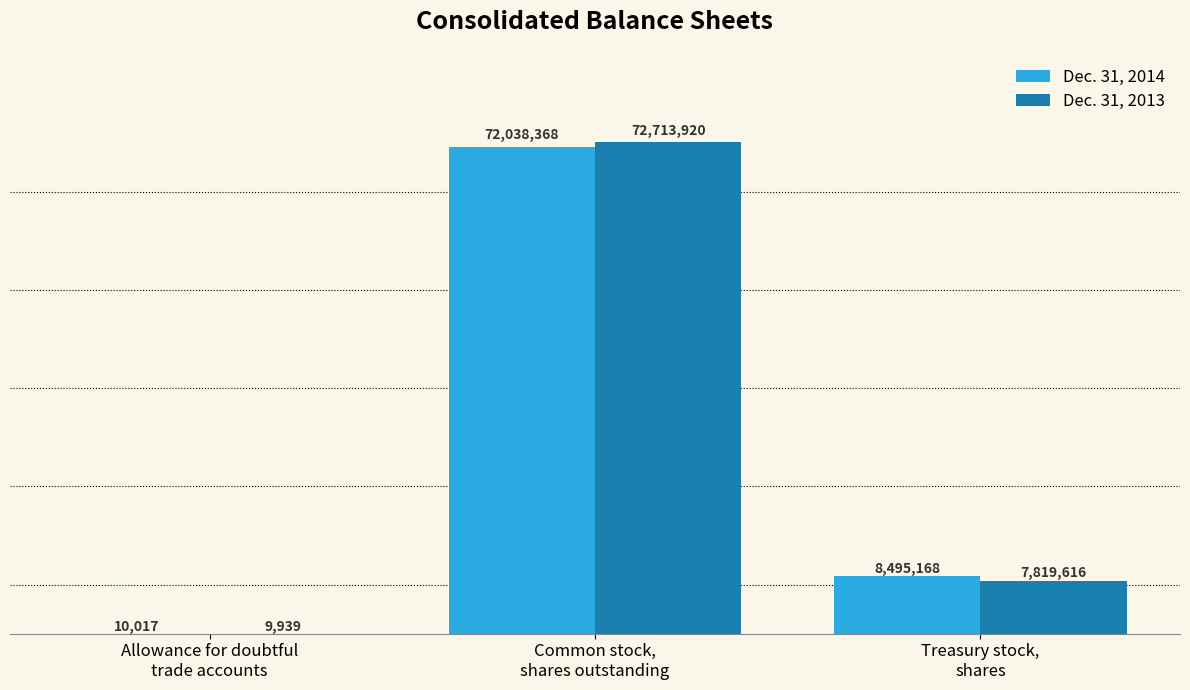

What is the label of the 1st bar from the right?

Treasury stock,
shares